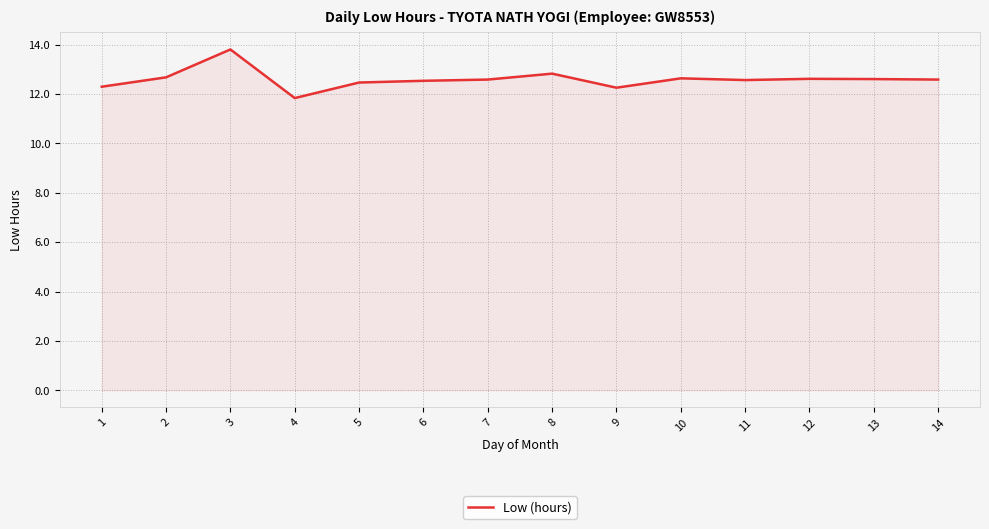

What is the change in value from 1 to 14?

+0.3